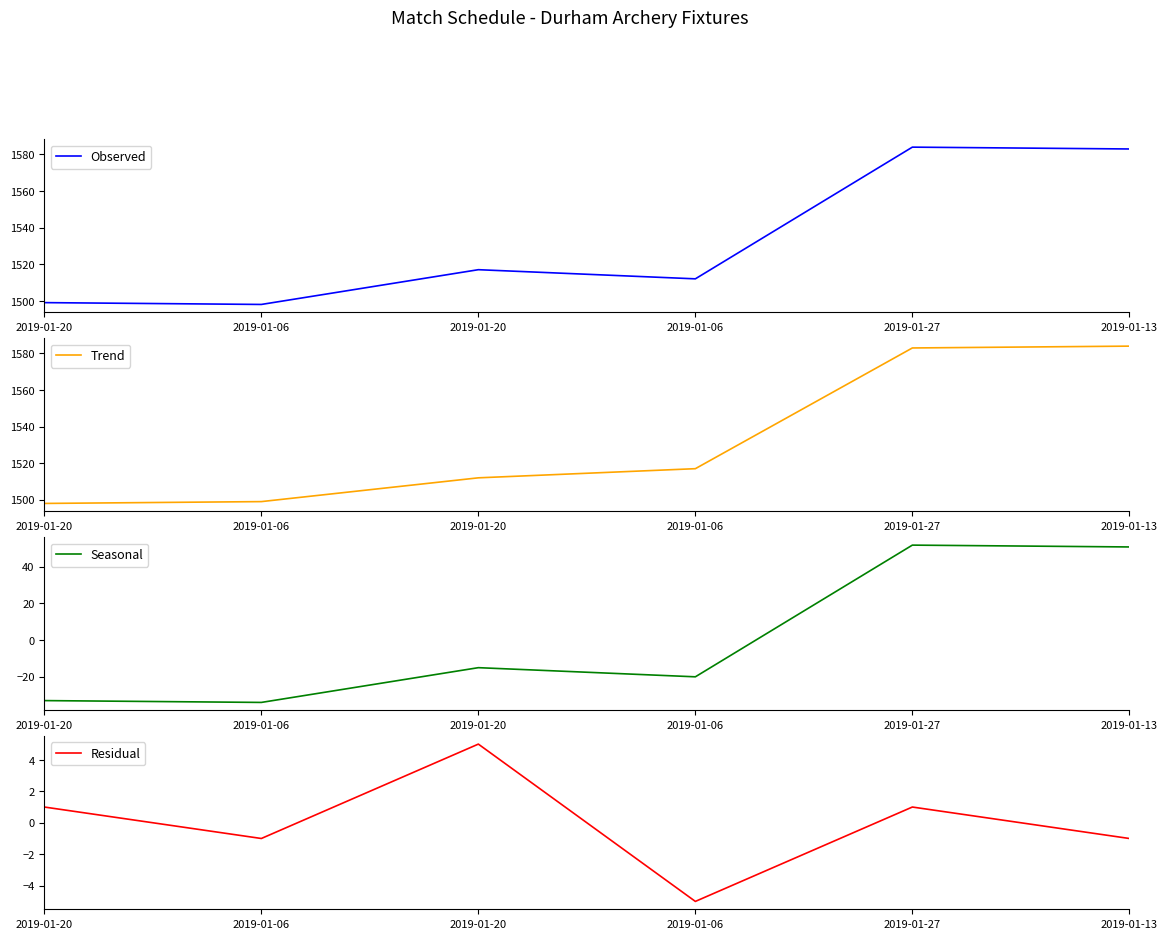

What is the label of the 5th point from the right?

2019-01-06